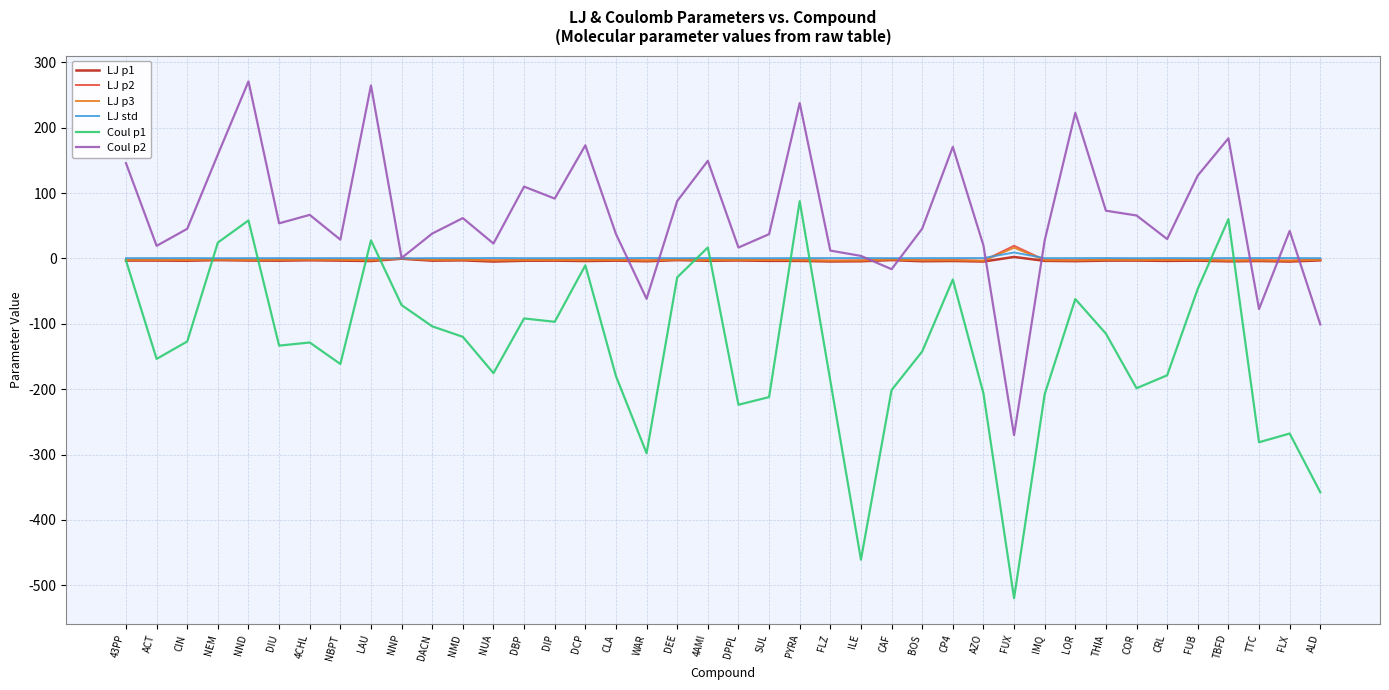

What is the average value of the LJ p2 series?

-1.7